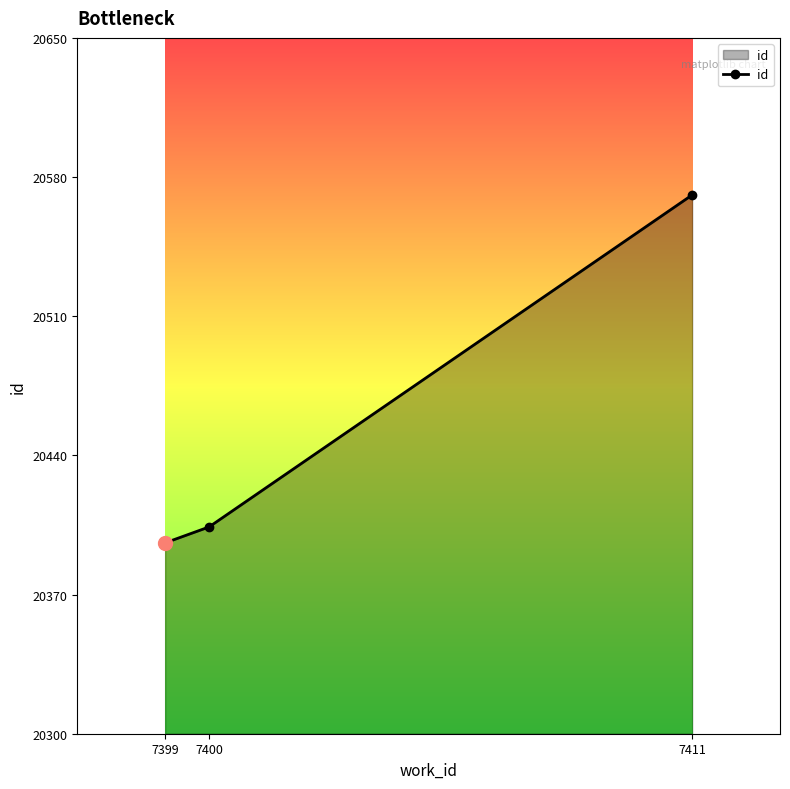

At which category does the chart reach its minimum across all series?

7399